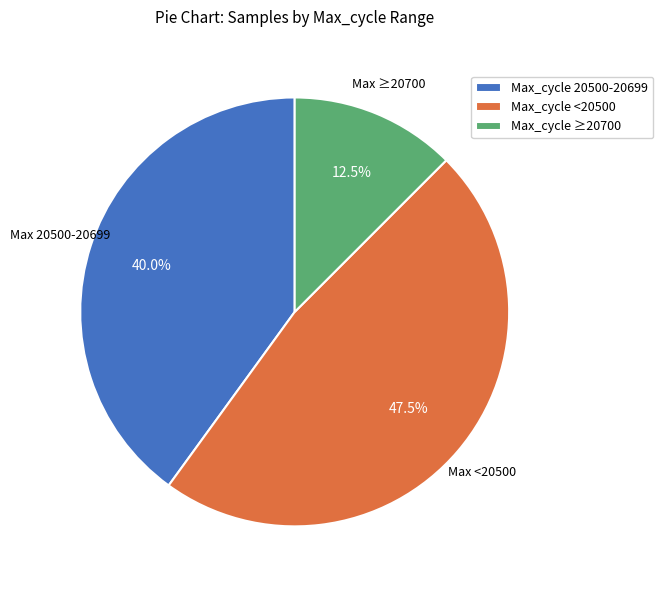

Which has a higher value, Max_cycle <20500 or Max_cycle ≥20700?

Max_cycle <20500